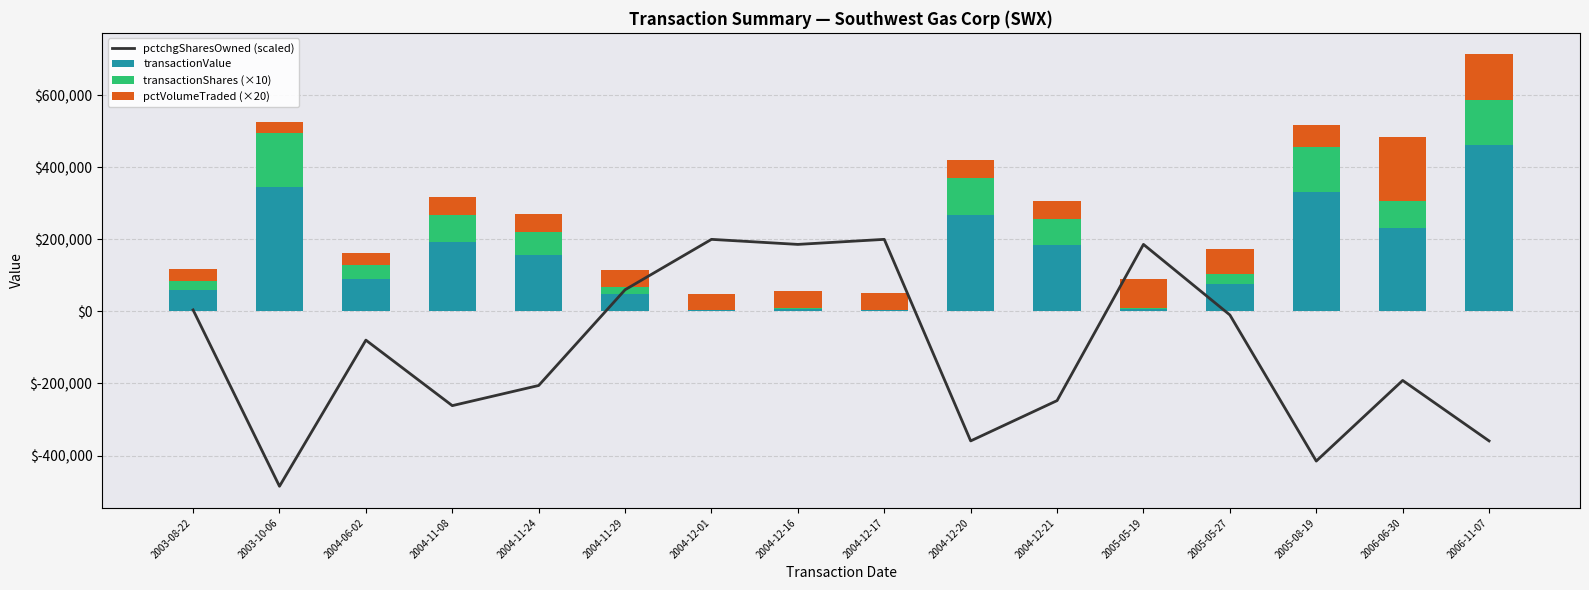

What is the minimum value for pctVolumeTraded (×20)?

29600.0